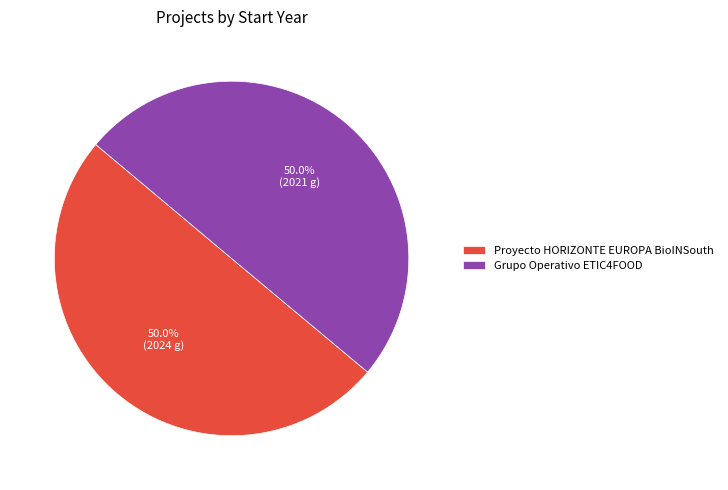

Combined, do Proyecto HORIZONTE EUROPA BioINSouth and Grupo Operativo ETIC4FOOD account for over 50%?

Yes